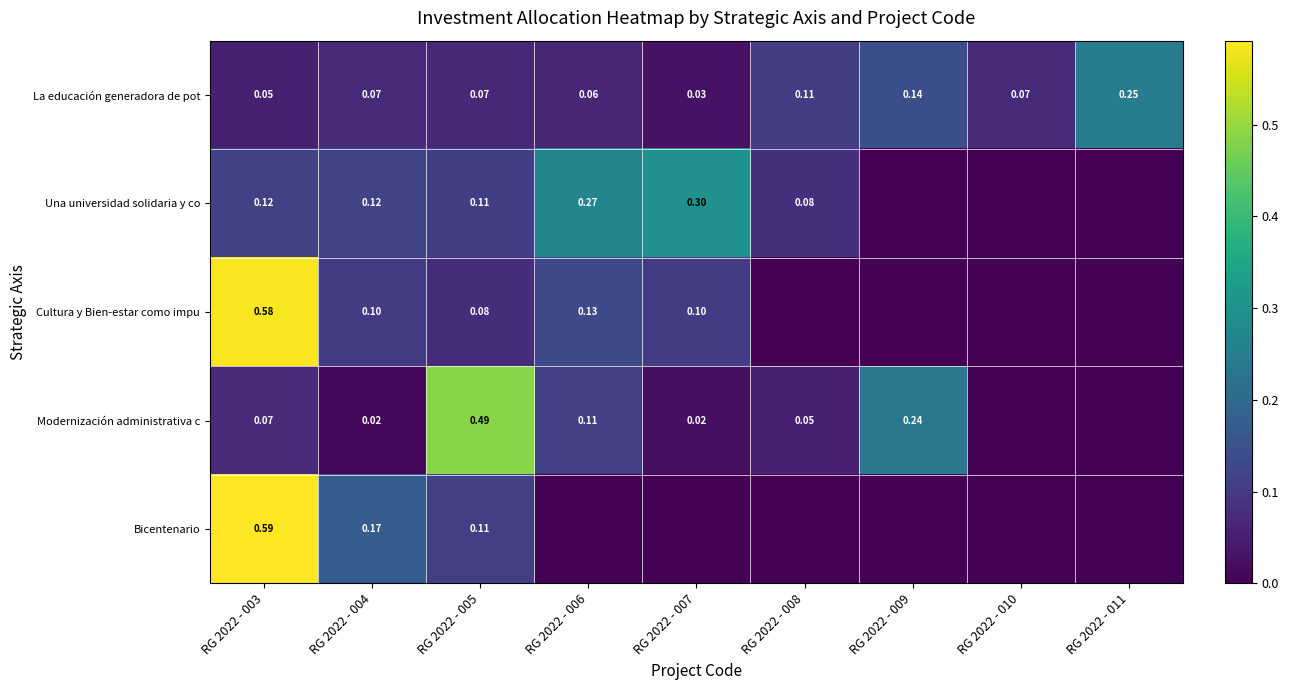

At which category is the sum across all series the highest?

RG 2022 - 003